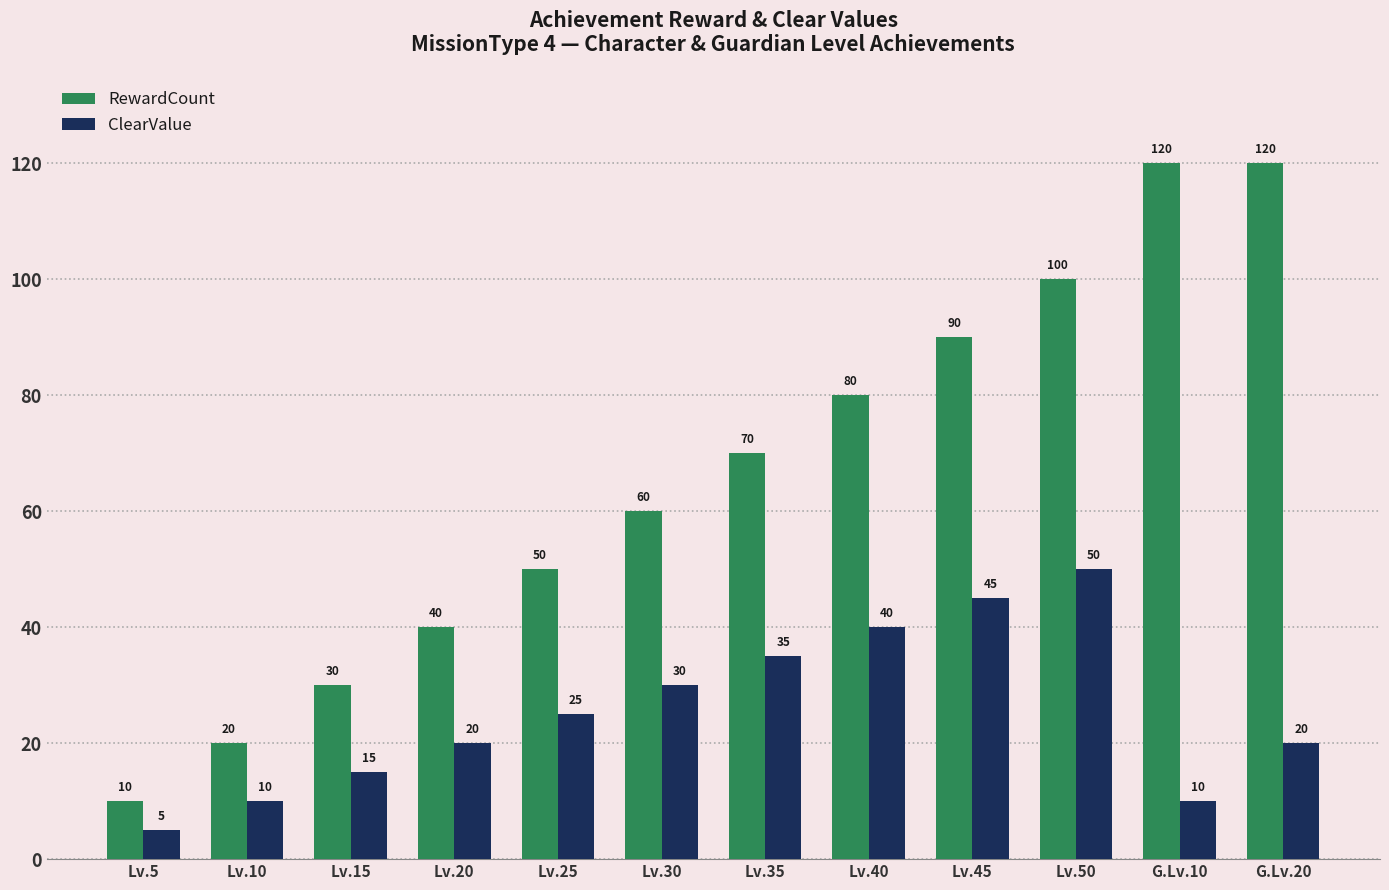

Rank the series by their maximum value, from highest to lowest.

RewardCount, ClearValue